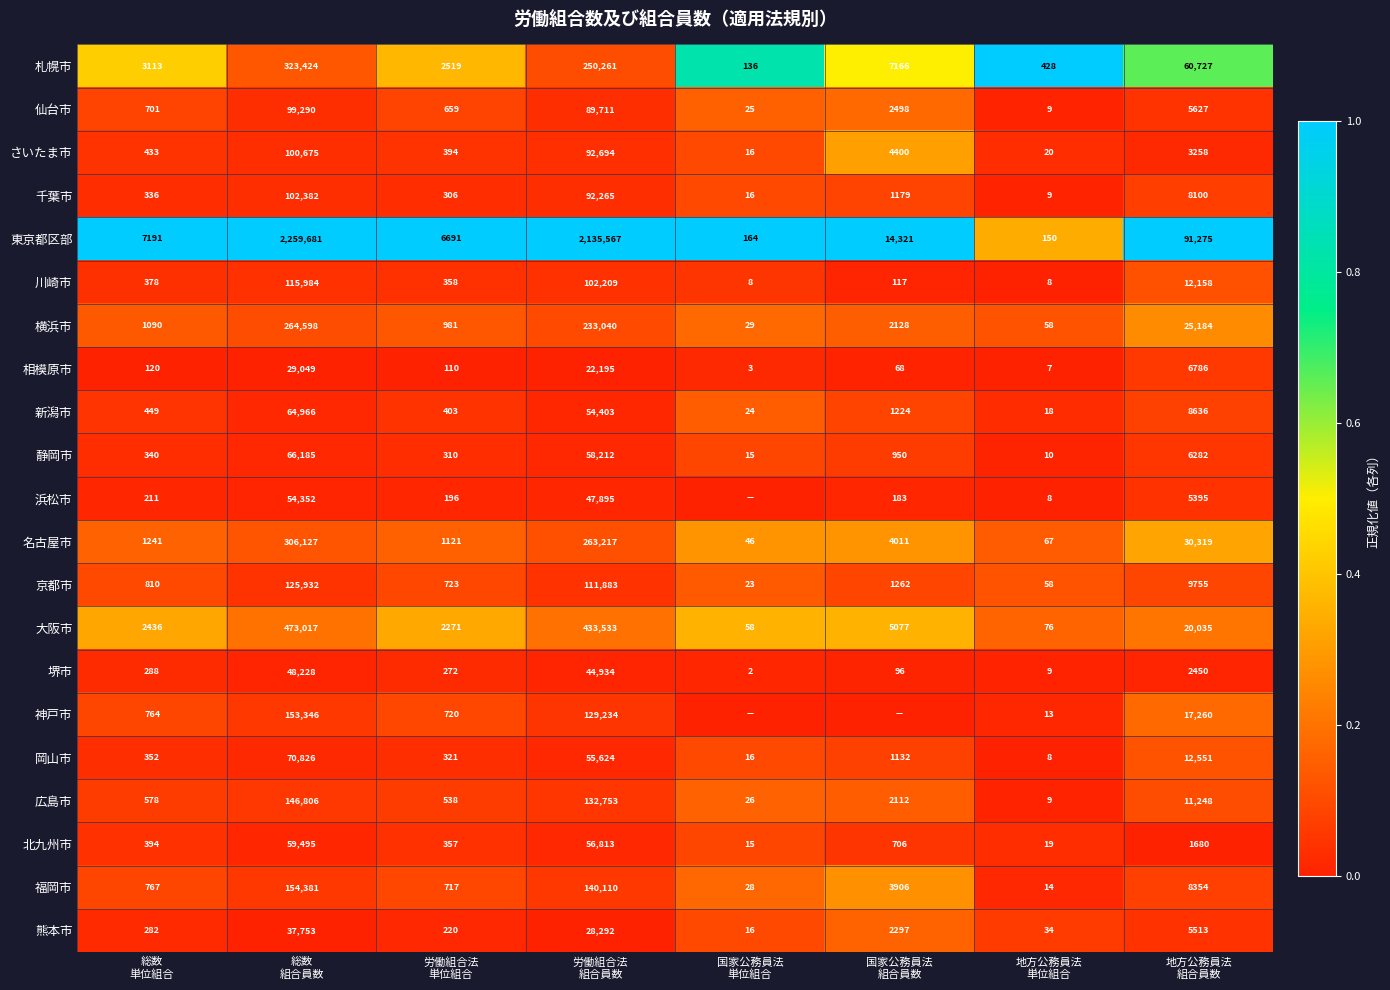

What is the average value of the 大阪市 series?

117063